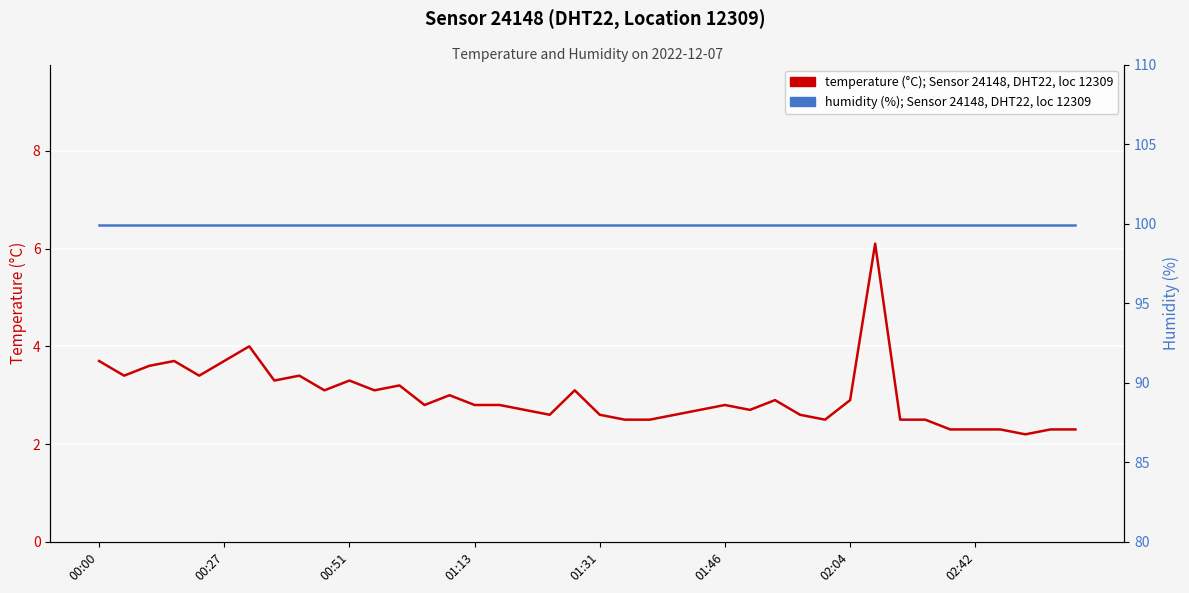

What is the approximate value of humidity (%) at 00:51?

99.9